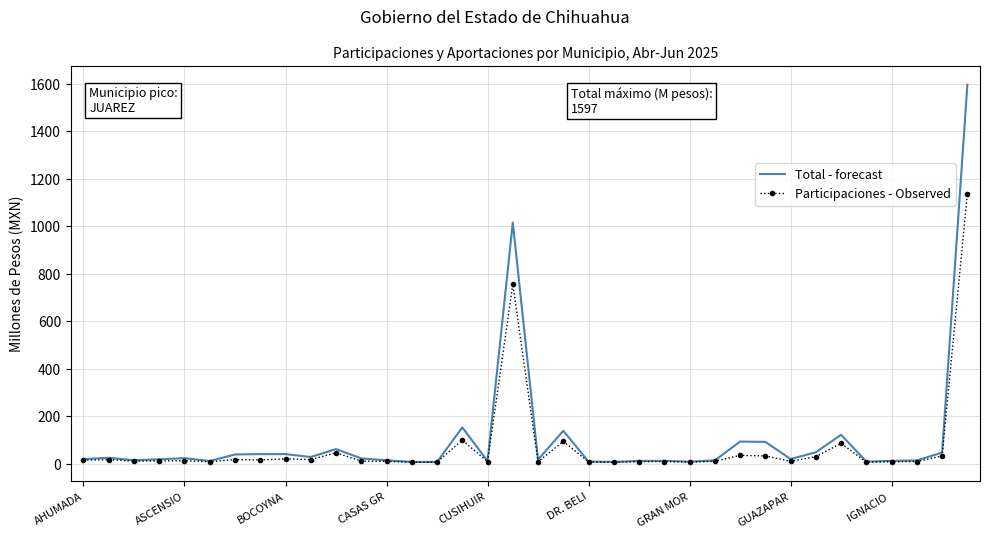

What is the greatest value displayed?

1597.0